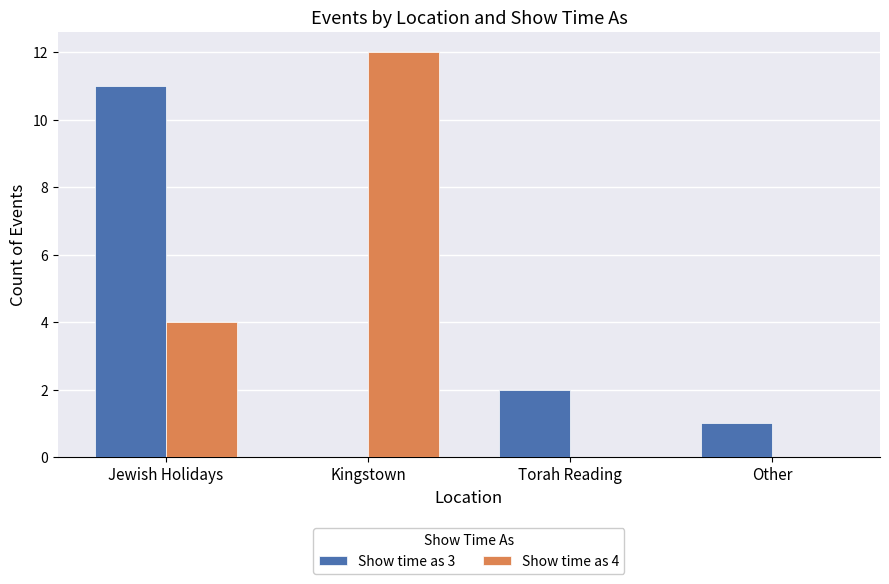

Reading right to left, extract all data points from this chart.

Show time as 3: 1	2	0	11
Show time as 4: 0	0	12	4